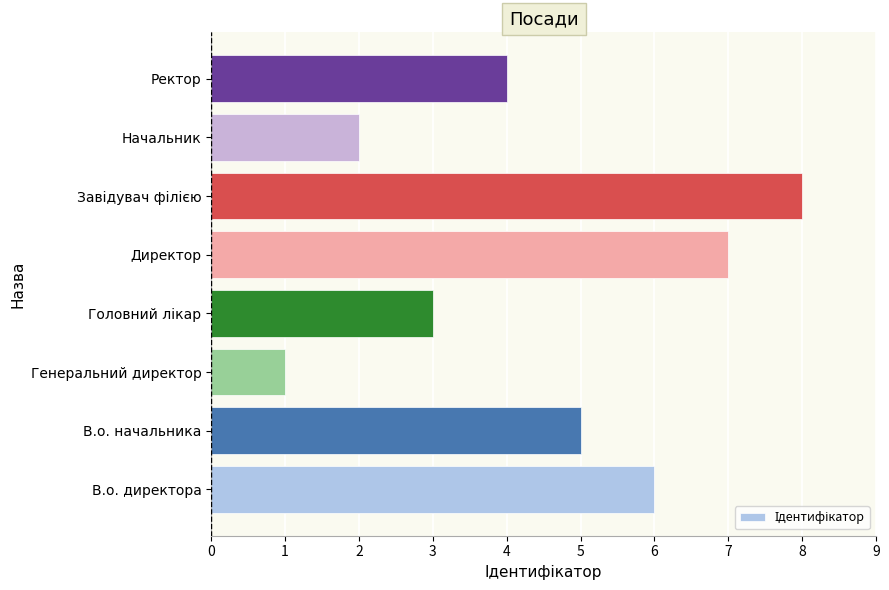

How many bars are there in total?

8